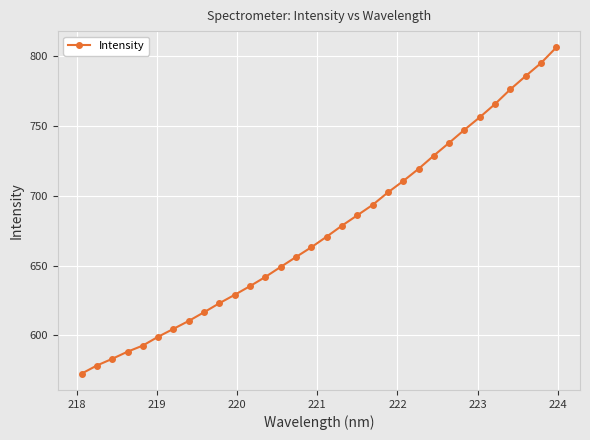

What is the value of the 10th point from the left?

623.0